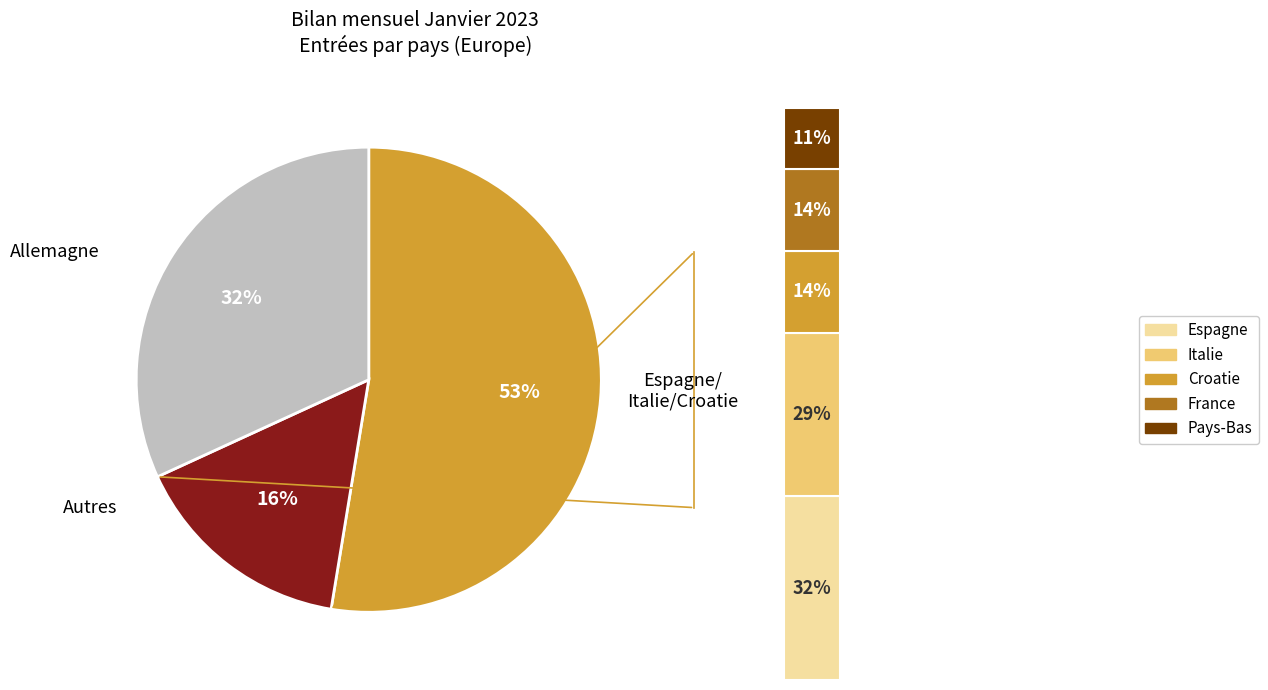

Is there a majority slice in this chart?

Yes